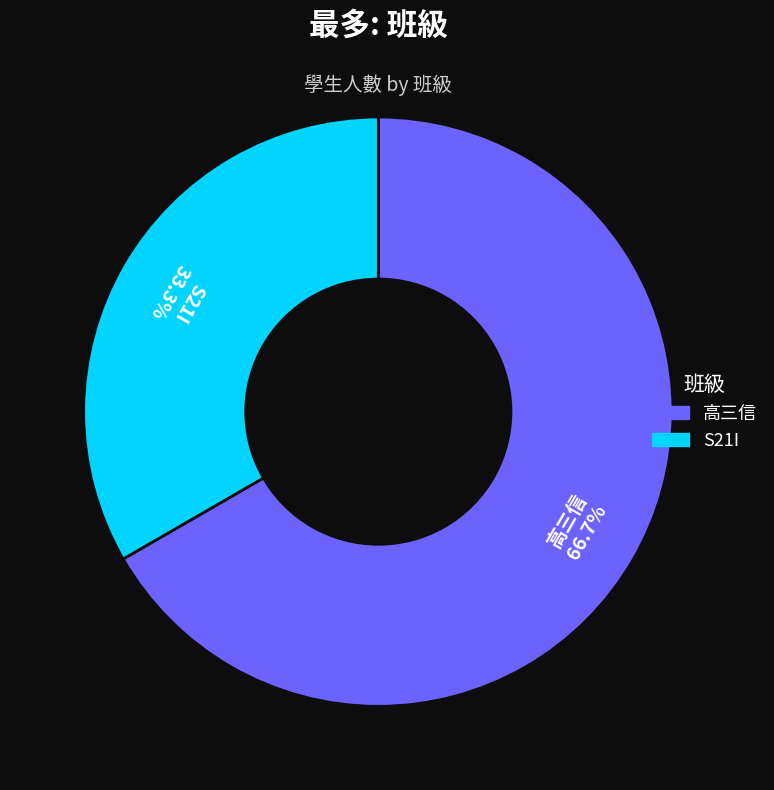

Count the number of slices in the pie.

2